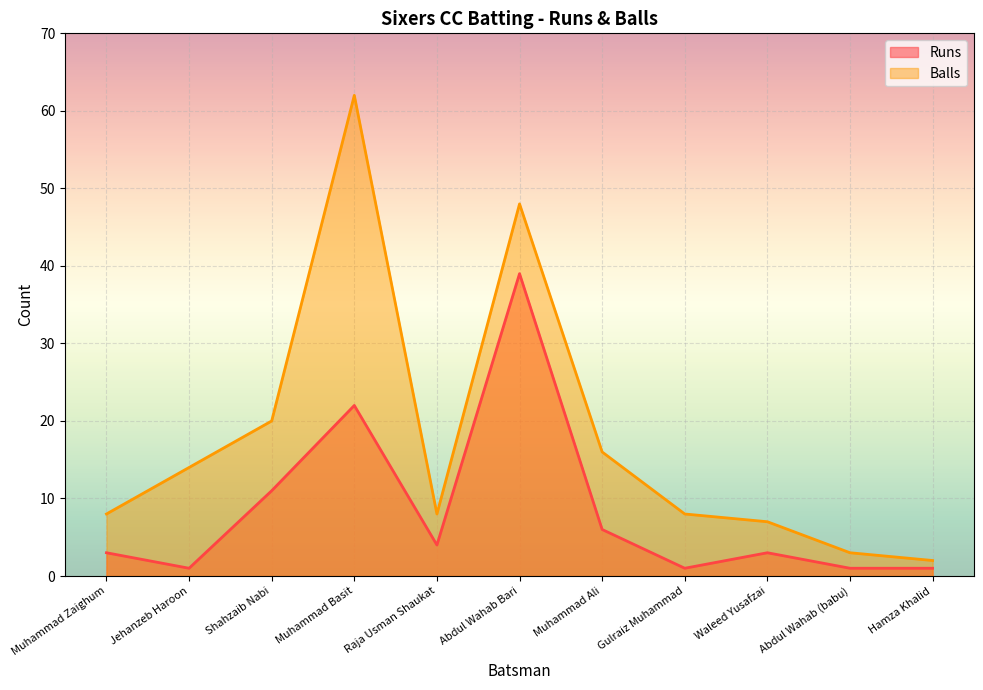

What is the label of the 4th point from the left?

Muhammad Basit